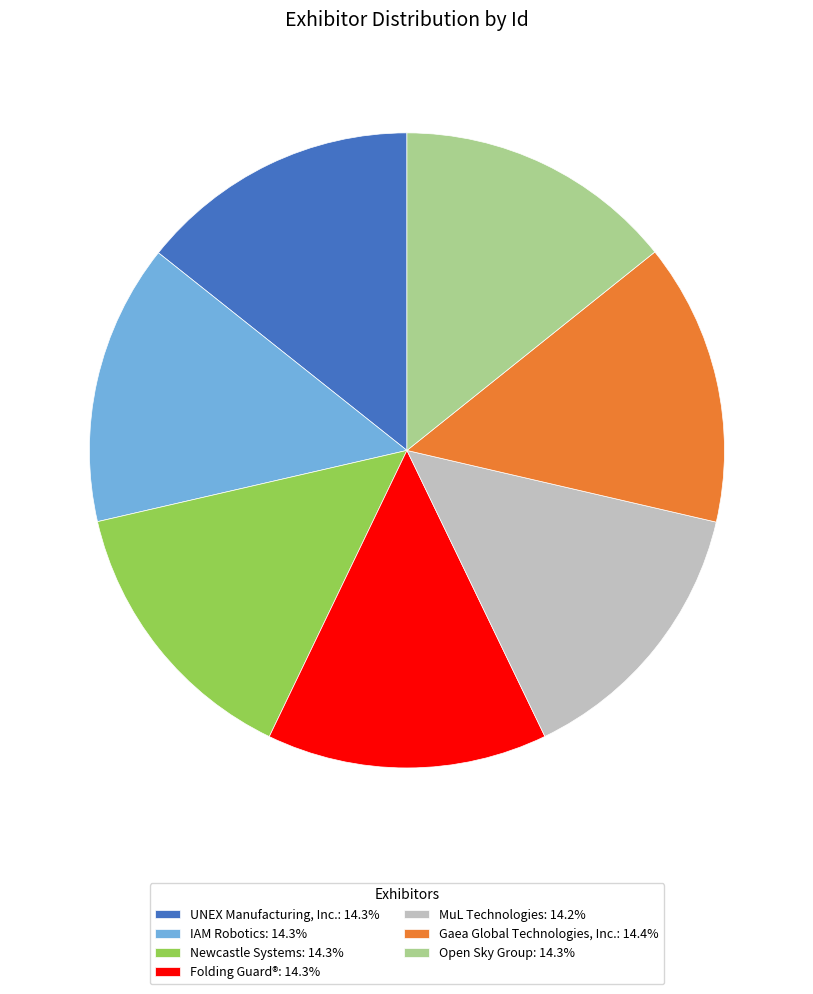

Does Gaea Global Technologies, Inc.: 14.4% represent more than half of the total?

No